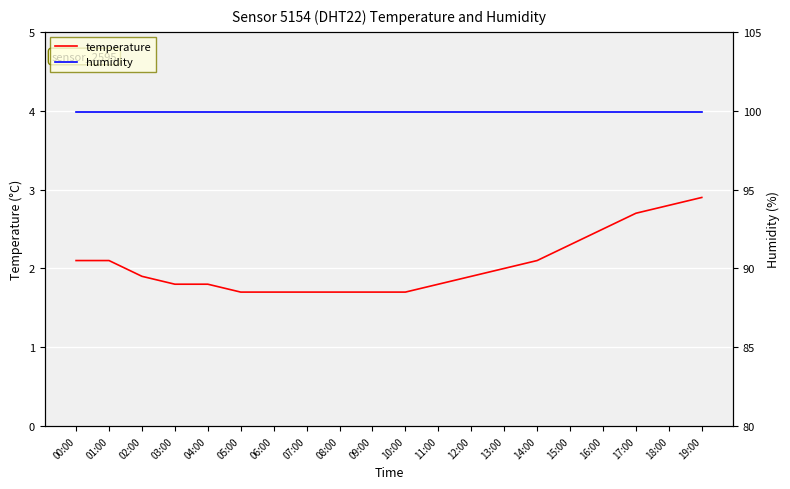

What is the lowest value of the temperature series?

1.7